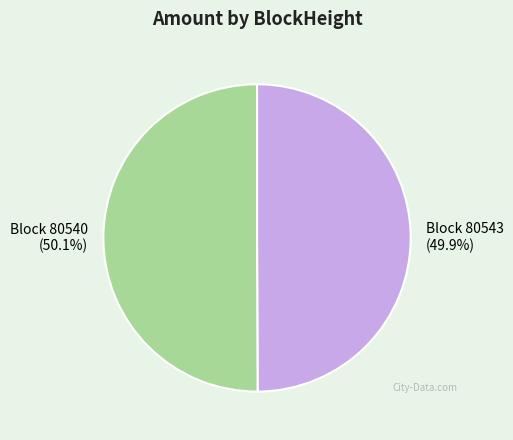

How many segments does this pie chart have?

2